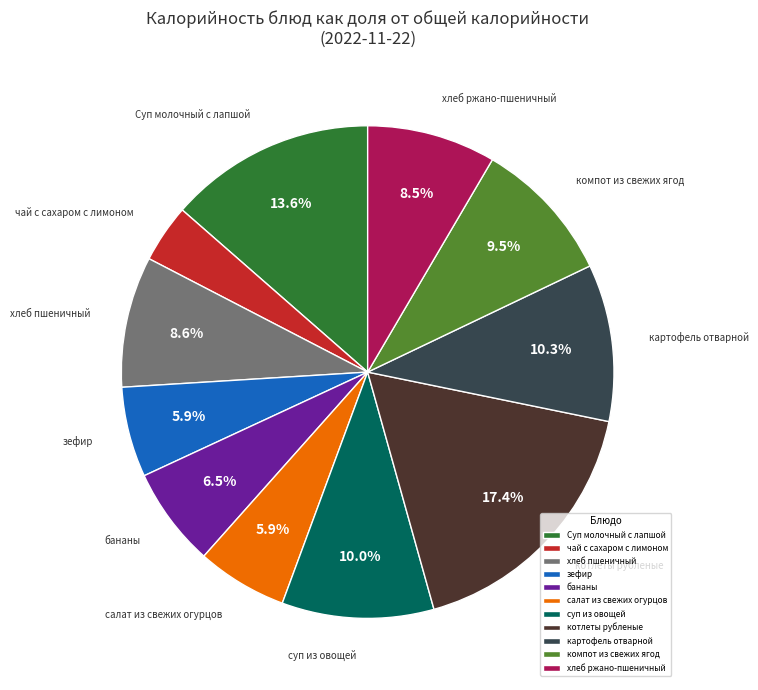

How many segments does this pie chart have?

11